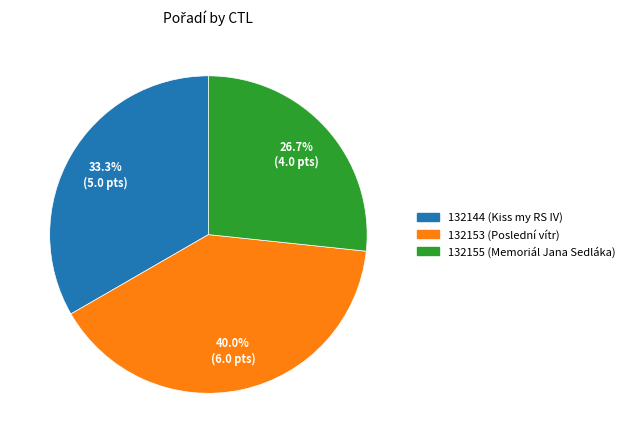

What is the largest slice in the pie chart?

132153